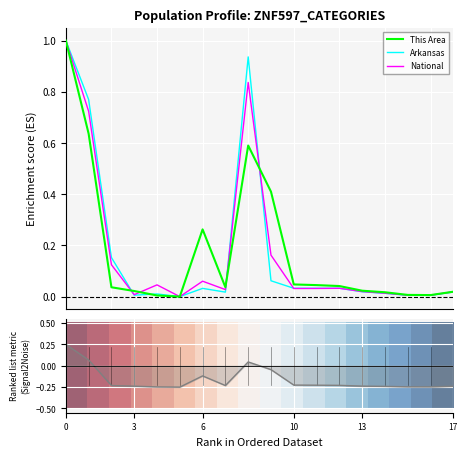

What is the highest value of the Arkansas series?

1.0